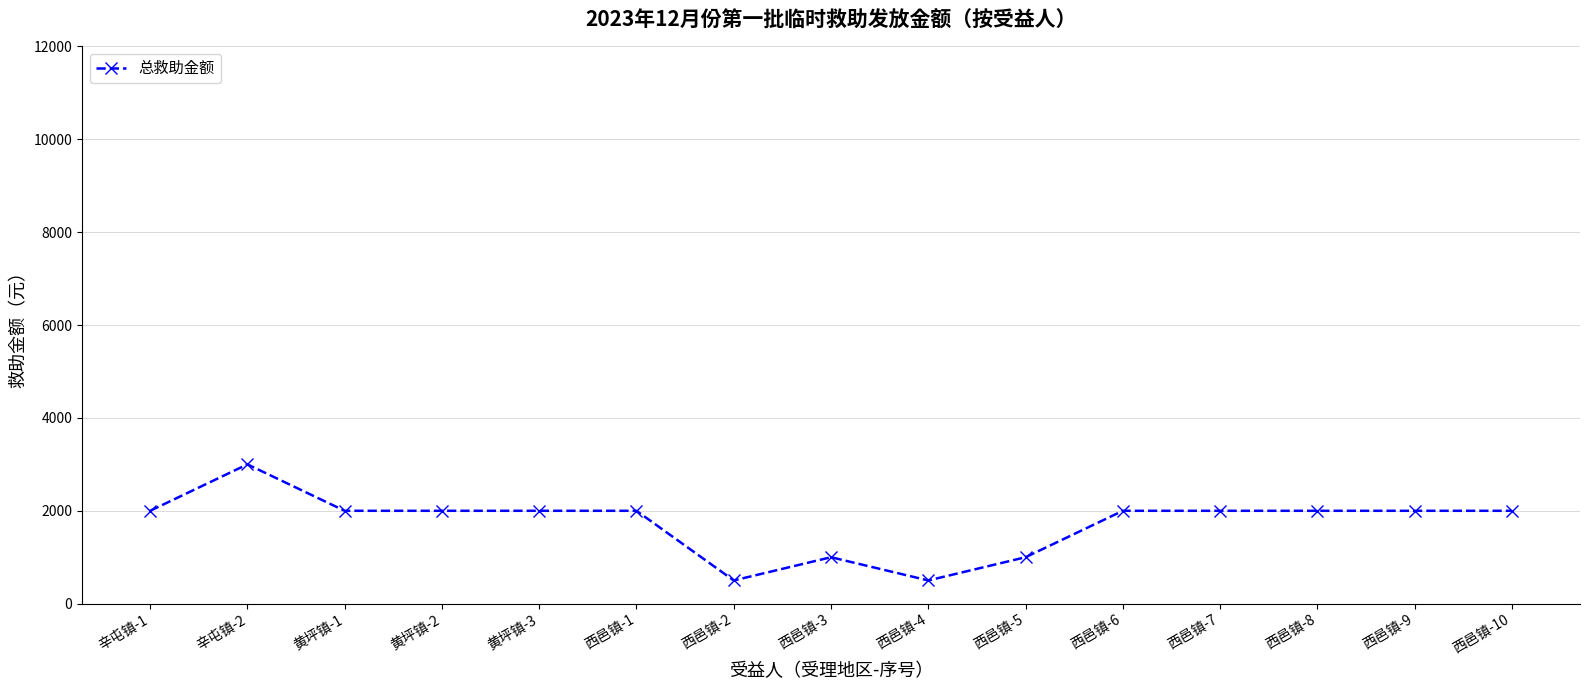

What is the greatest value displayed?

3000